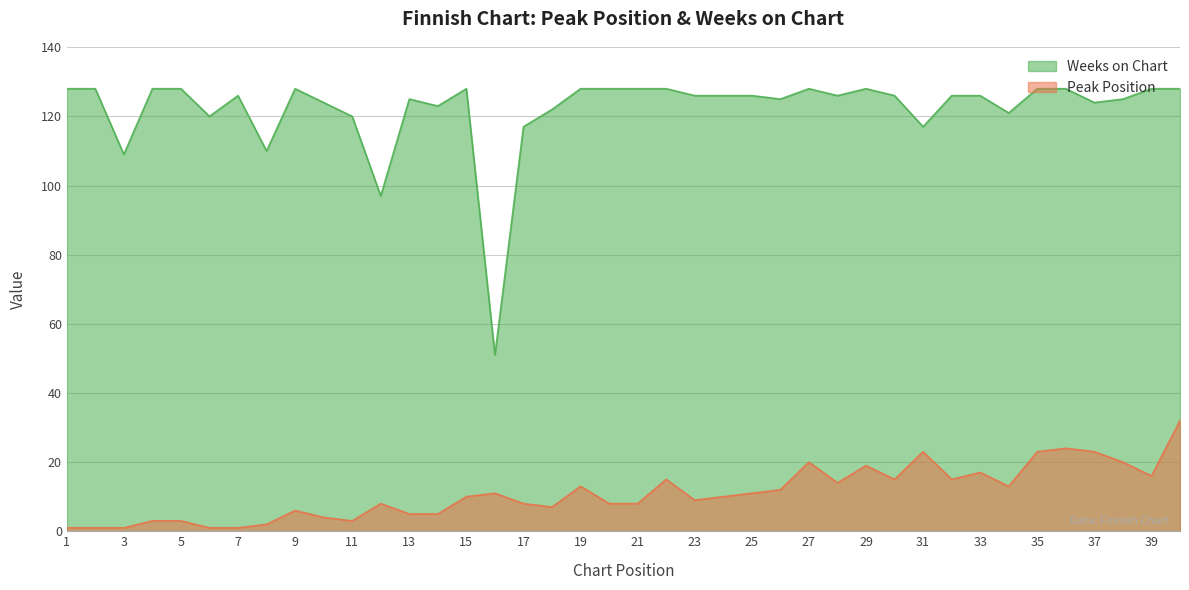

Rank the series by their average value, from lowest to highest.

Peak Position, Weeks on Chart